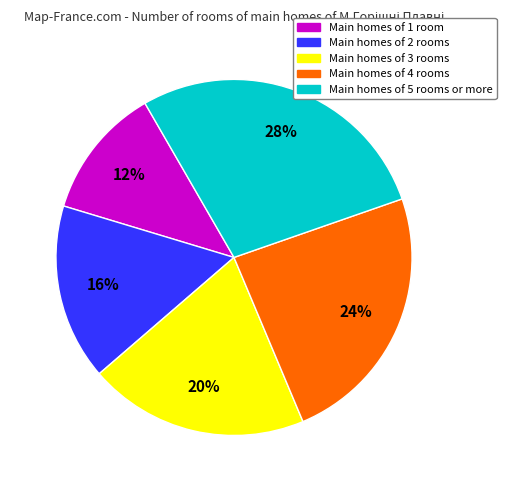

To the nearest percent, what is the average slice percentage?

20%